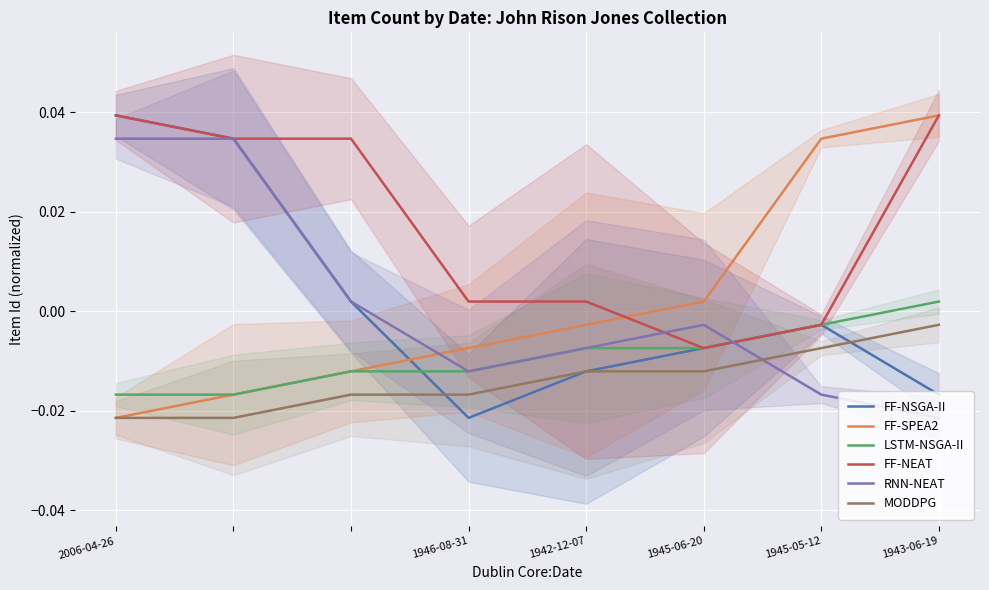

True or false: FF-NSGA-II and FF-SPEA2 intersect in this chart.

True